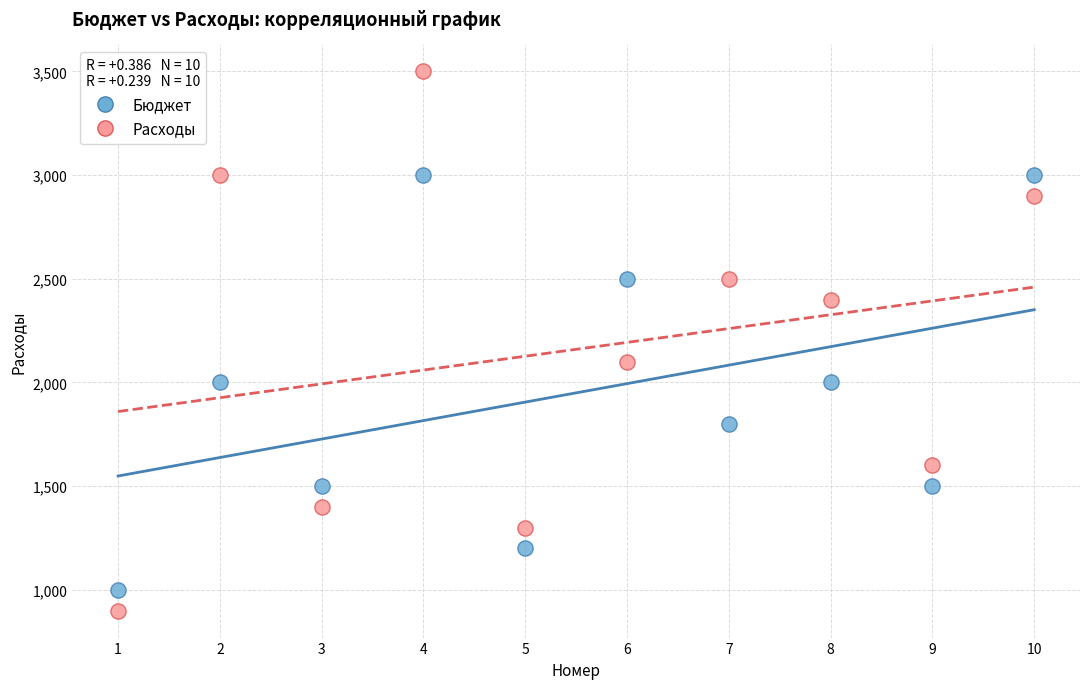

What is the X range (max minus min) for the scatter plot?

9